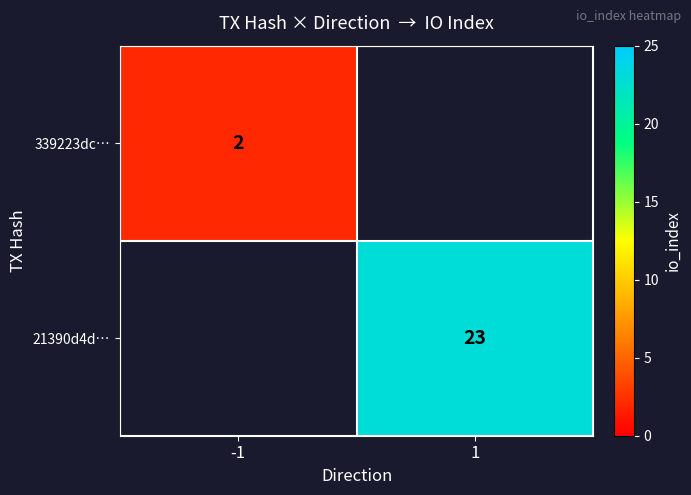

The value of 339223dc… at -1 is 1. True or false?

False